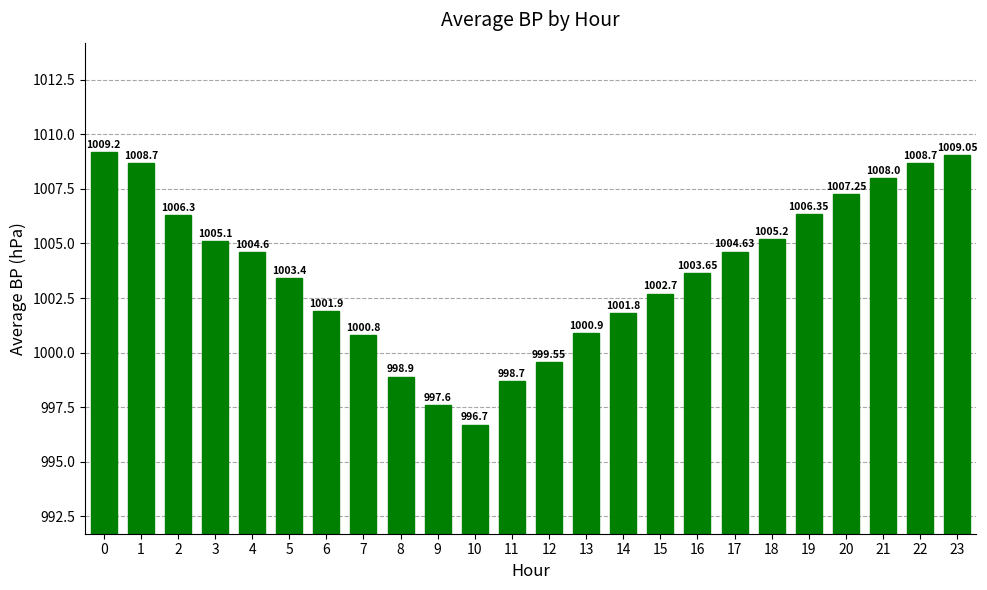

How many bars are there in total?

24